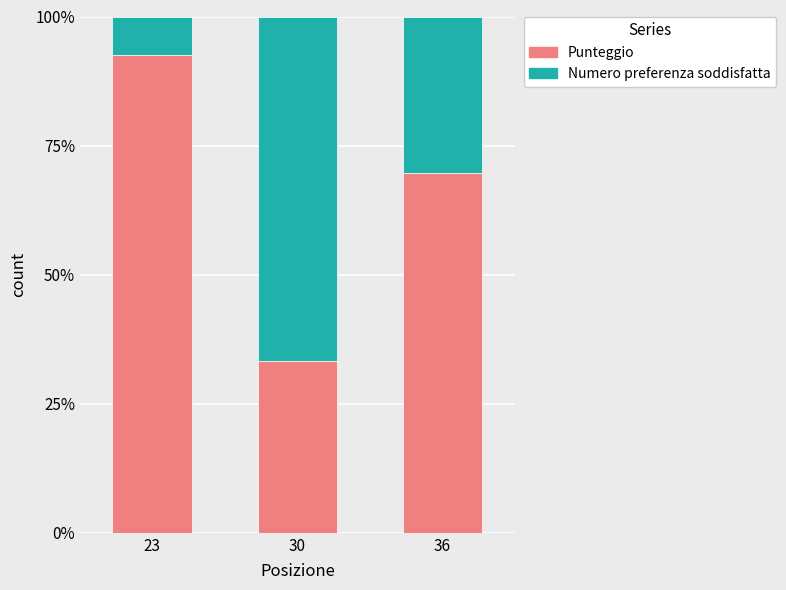

List the labels in order of Punteggio value, smallest first.

30, 36, 23